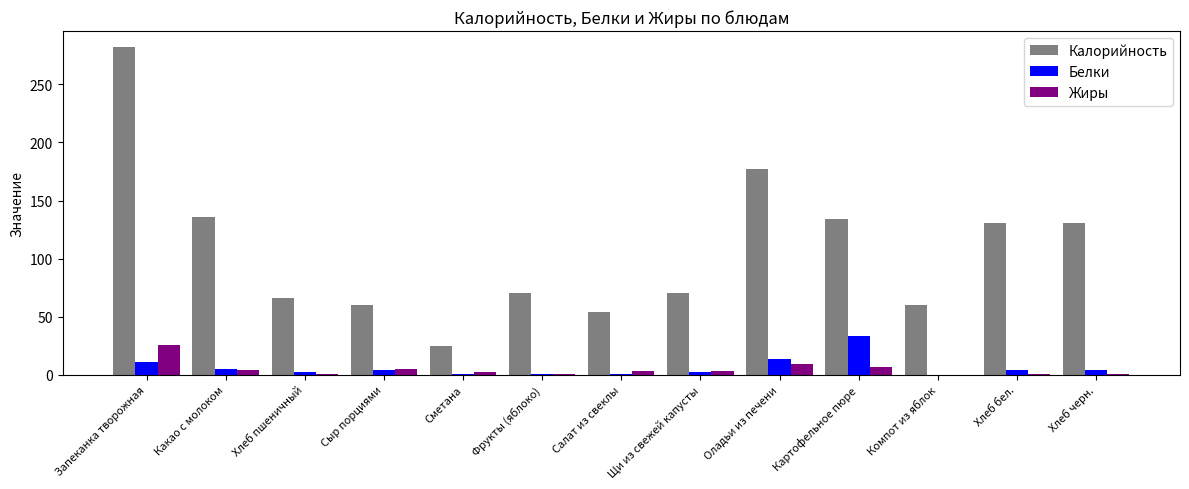

Is it true that Калорийность equals 24.3 at Сметана?

True